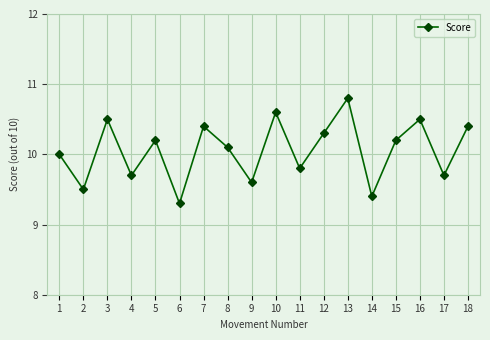

What is the sum of all values?

181.0